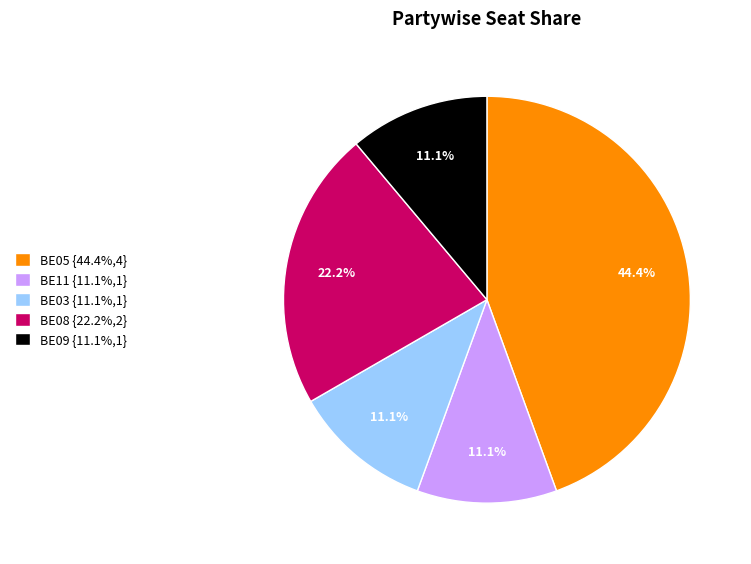

To the nearest percent, what is the combined percentage of BE03 and BE08?

33%